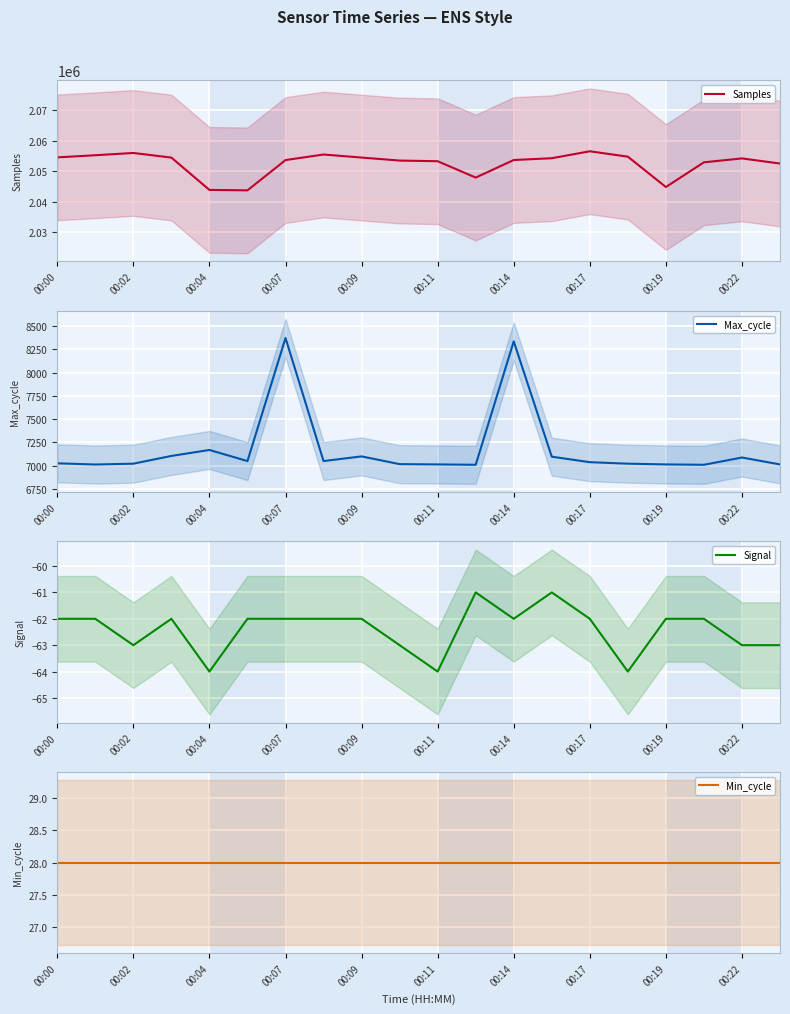

True or false: Min_cycle and Samples intersect in this chart.

False